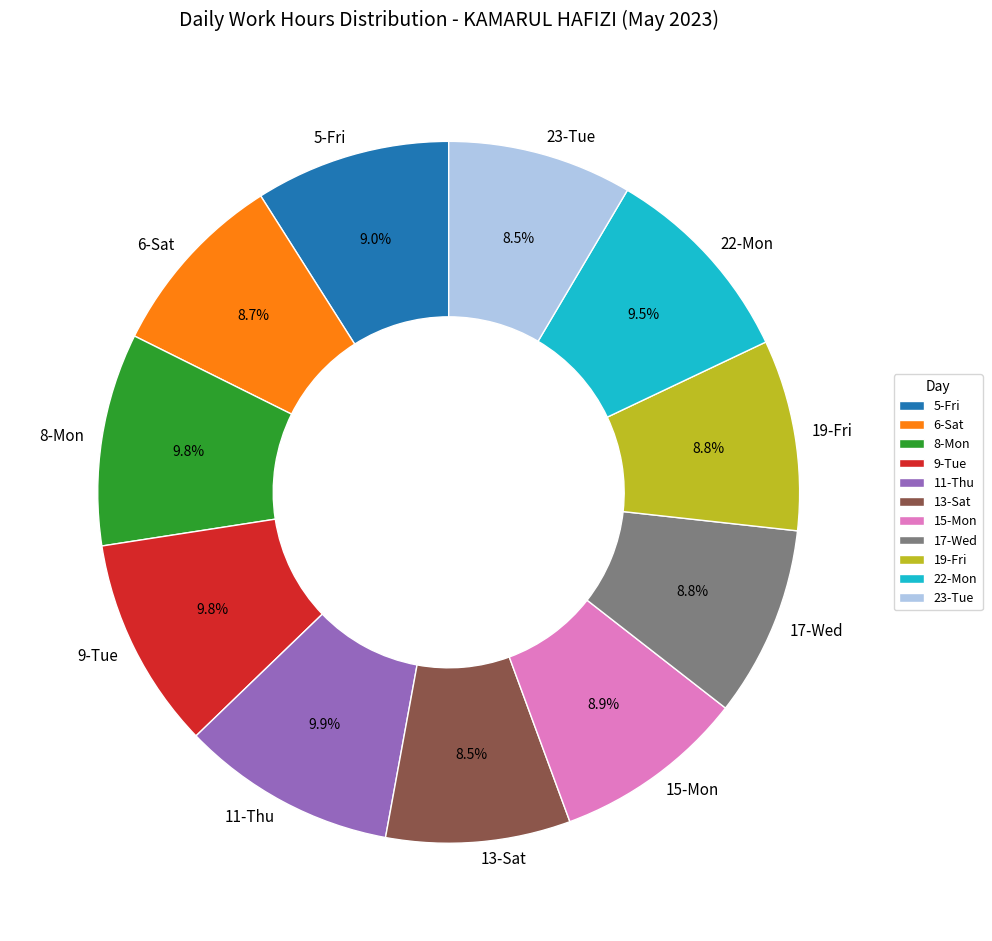

True or false: 13-Sat accounts for 16% of the total.

False